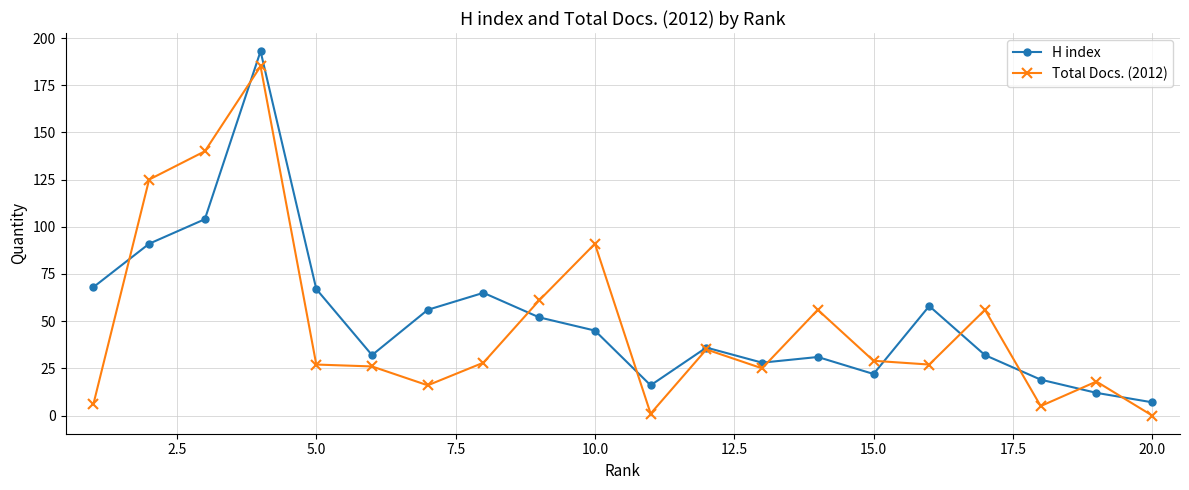

At how many categories does at least one series exceed 113?

3